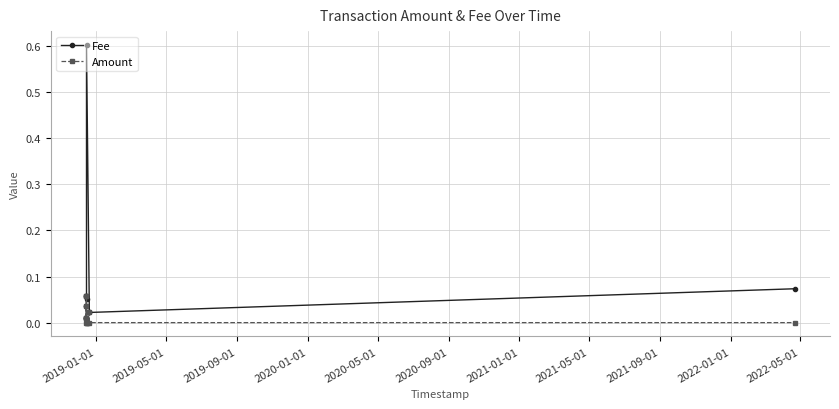

How many lines are shown in the chart?

2